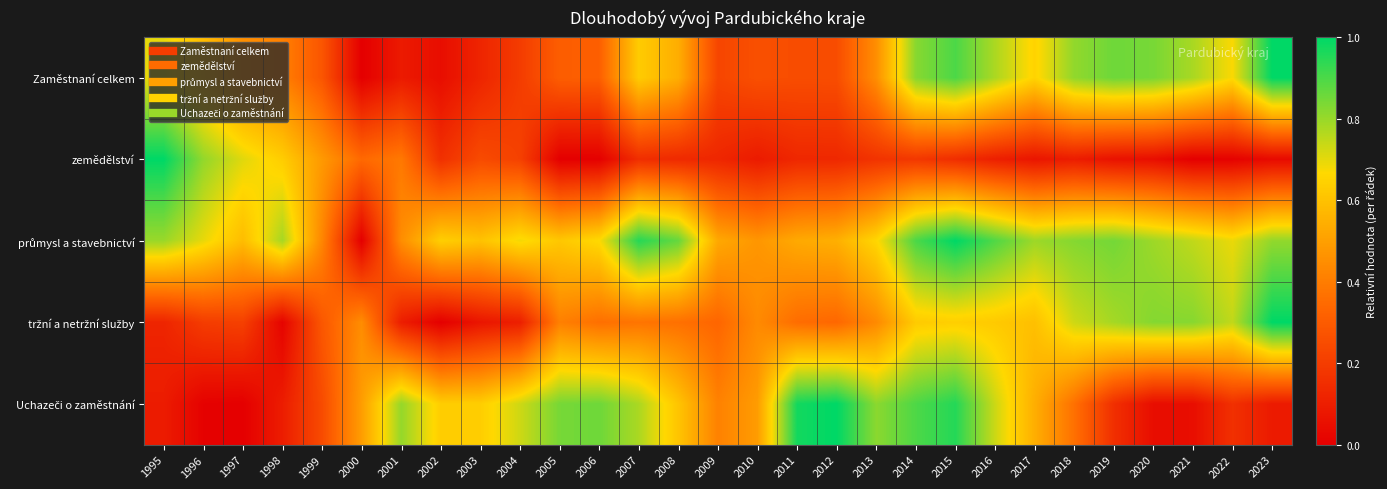

Rank the series by their maximum value, from highest to lowest.

Zaměstnaní celkem, zemědělství, průmysl a stavebnictví, tržní a netržní služby, Uchazeči o zaměstnání